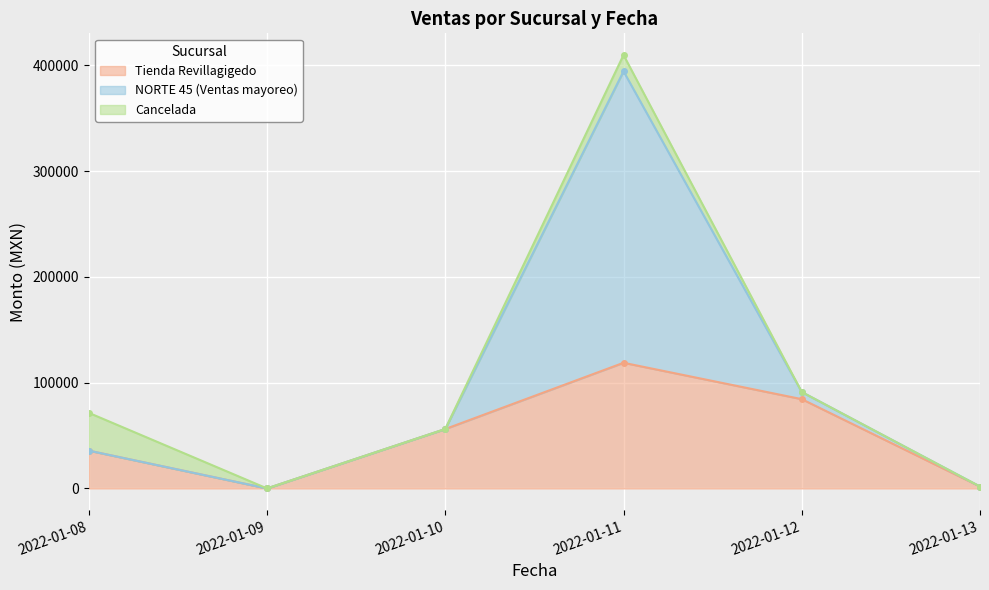

True or false: Tienda Revillagigedo has more than 0 interior local peaks.

True